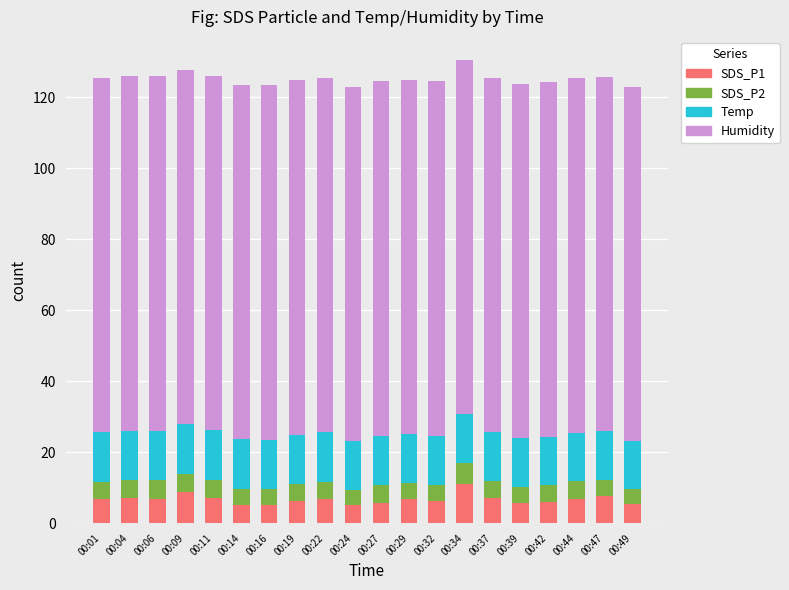

What is the total value across all series at 00:06?

126.0